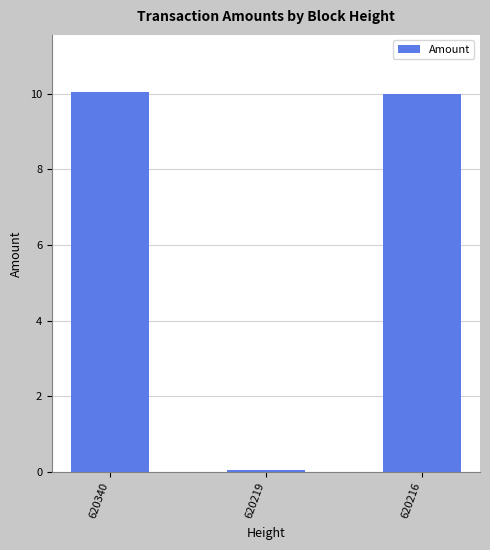

What is the maximum value shown in the chart?

10.0